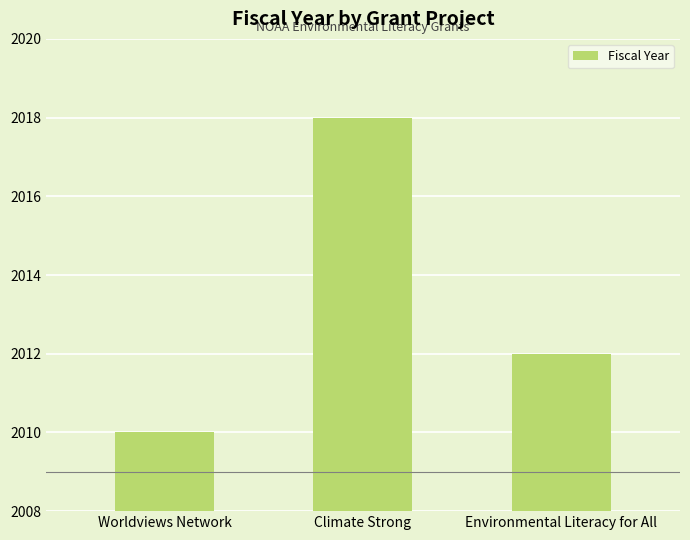

Which category has the highest value across all series?

Climate Strong